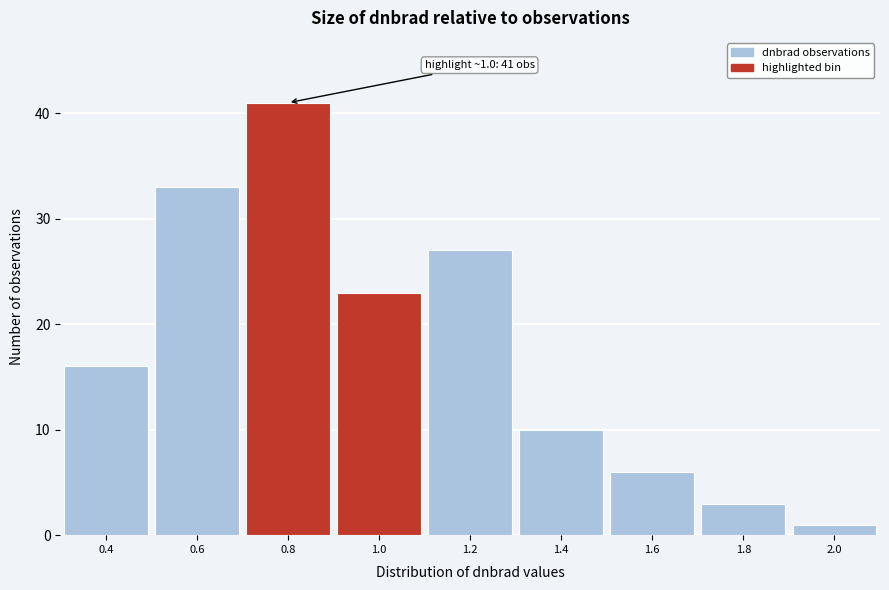

Reading left to right, what are all the values shown in this chart?

16	33	41	23	27	10	6	3	1